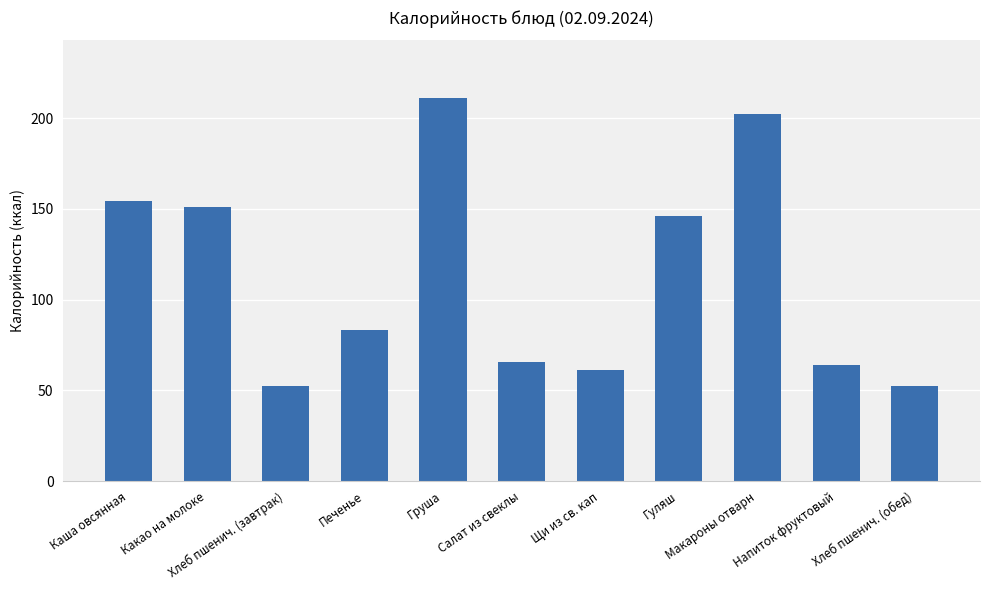

What is the value of the 1st bar from the left?

154.5